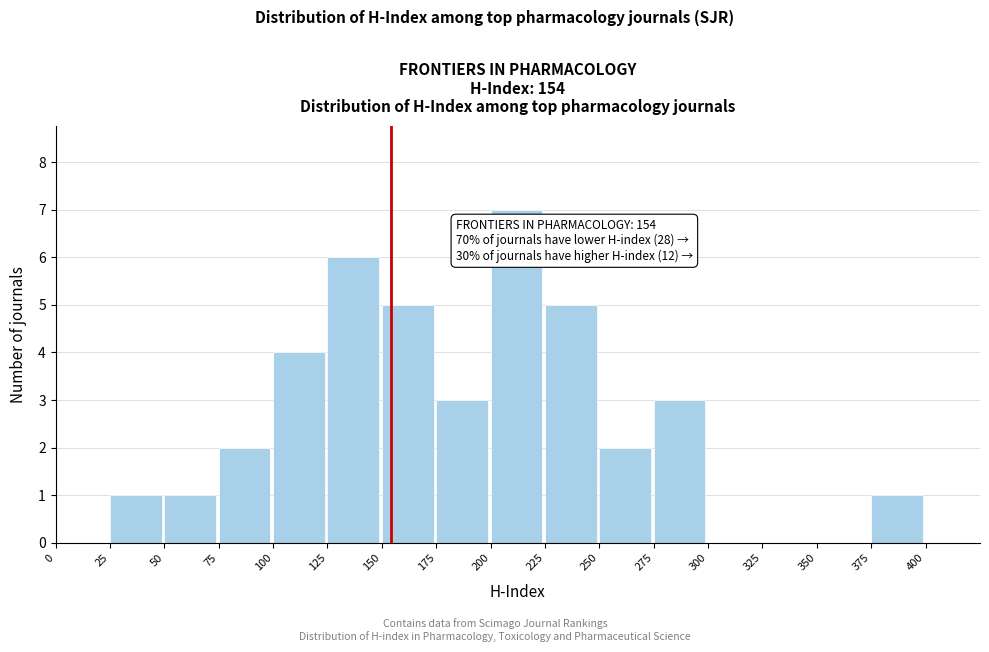

Over which range of the x-axis is the bar tallest?

200 to 225